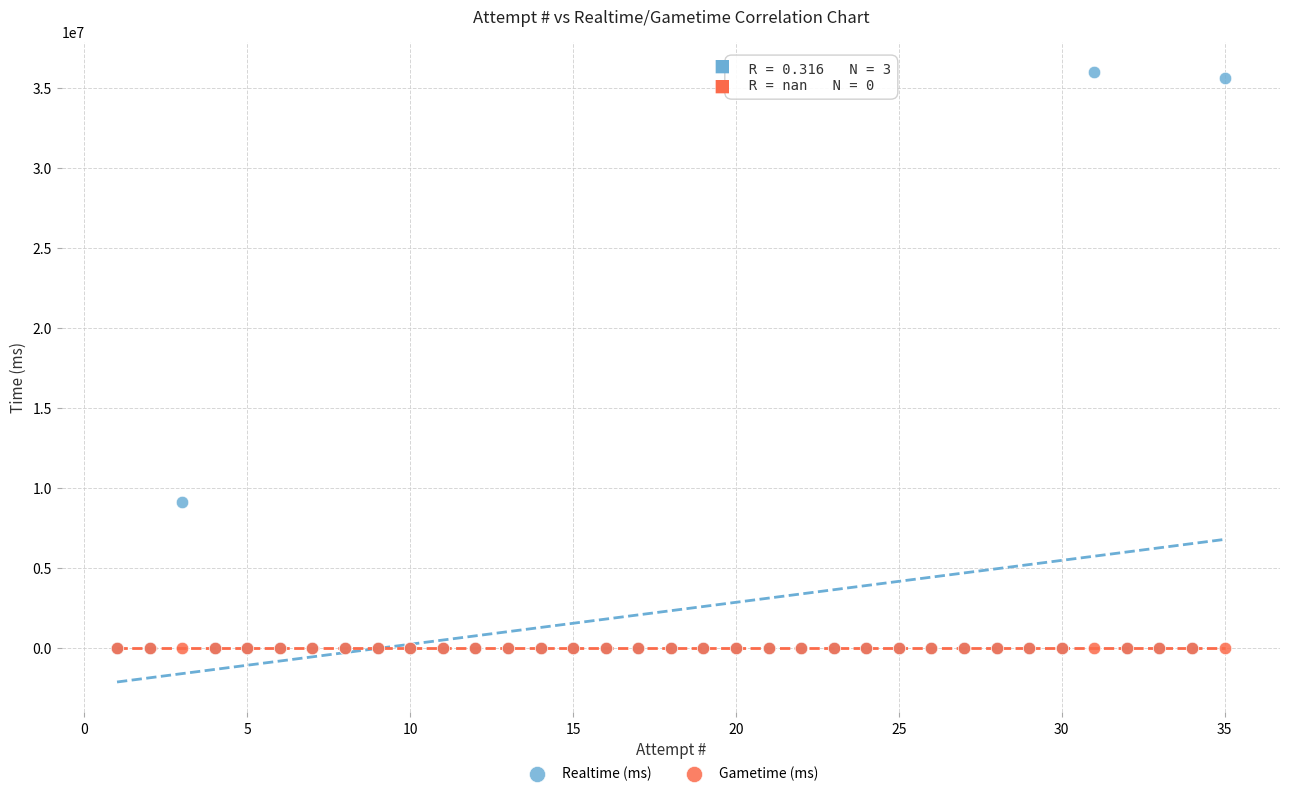

Which series reaches the maximum Y coordinate?

Realtime (ms)